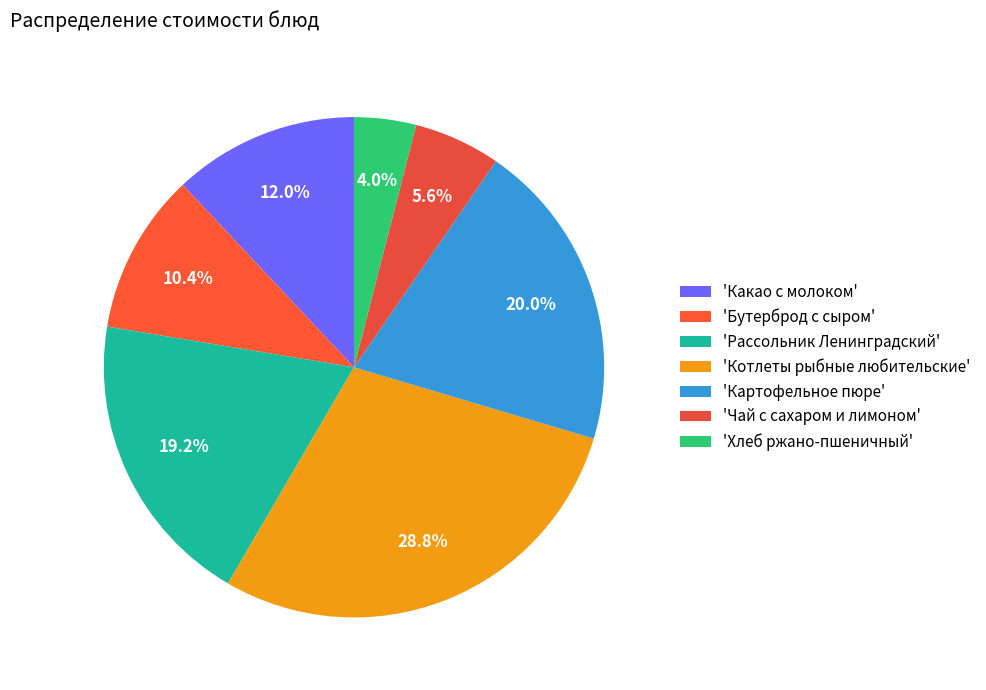

Which category has the smallest portion of the pie?

'Хлеб ржано-пшеничный'